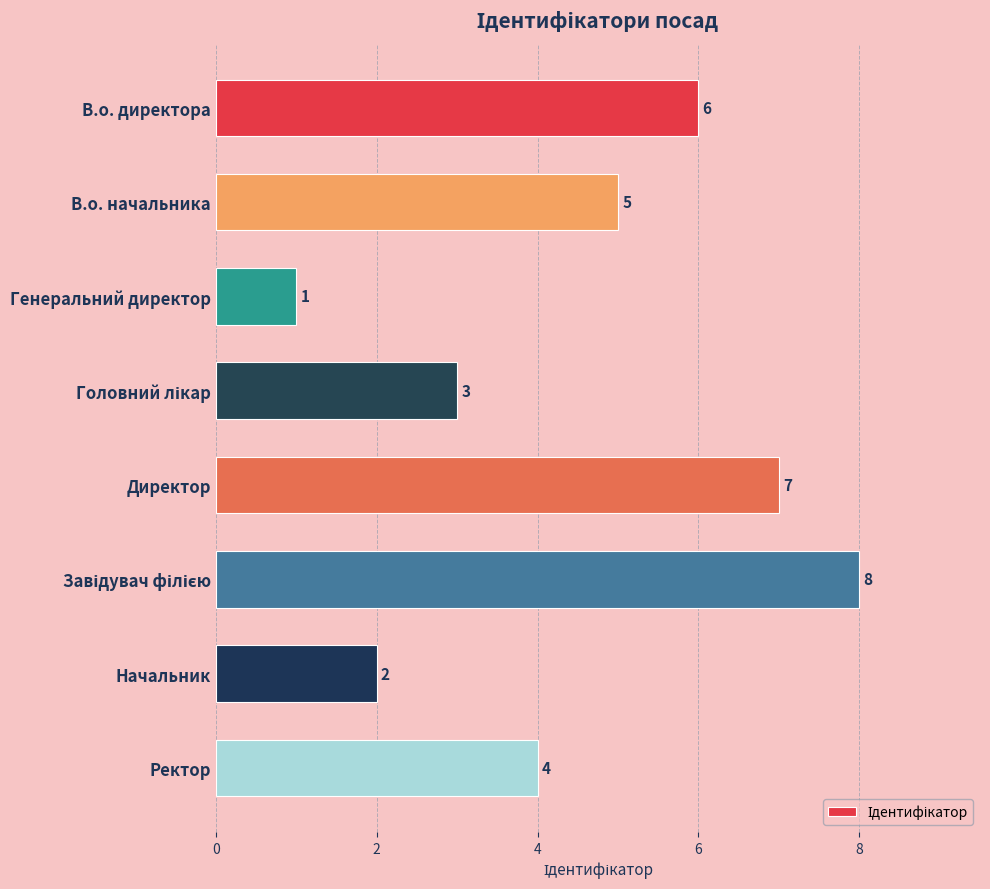

Reading bottom to top, transcribe all the data shown in this chart.

4	2	8	7	3	1	5	6